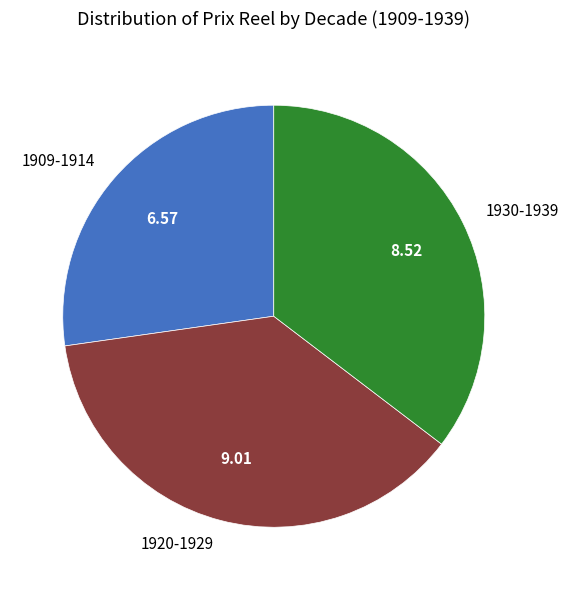

Which category has the biggest portion of the pie?

1920-1929